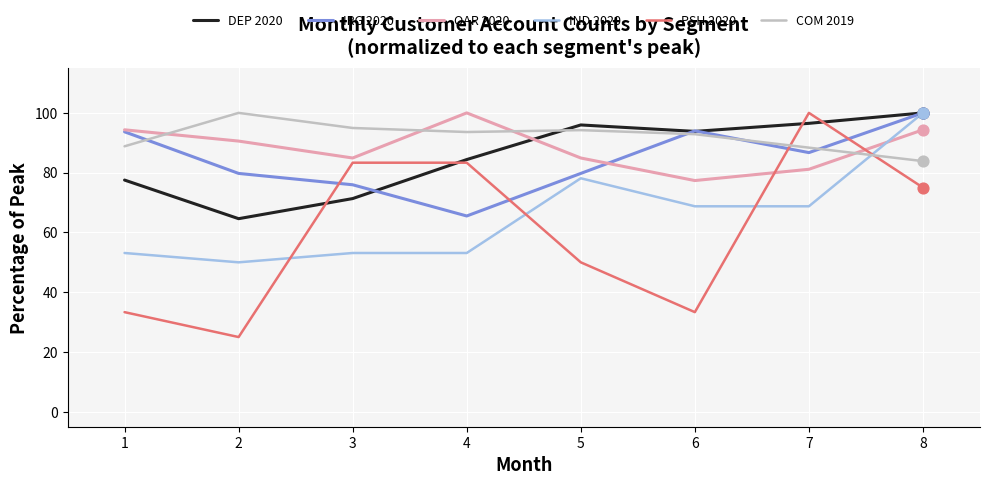

At how many categories does at least one series exceed 32?

8